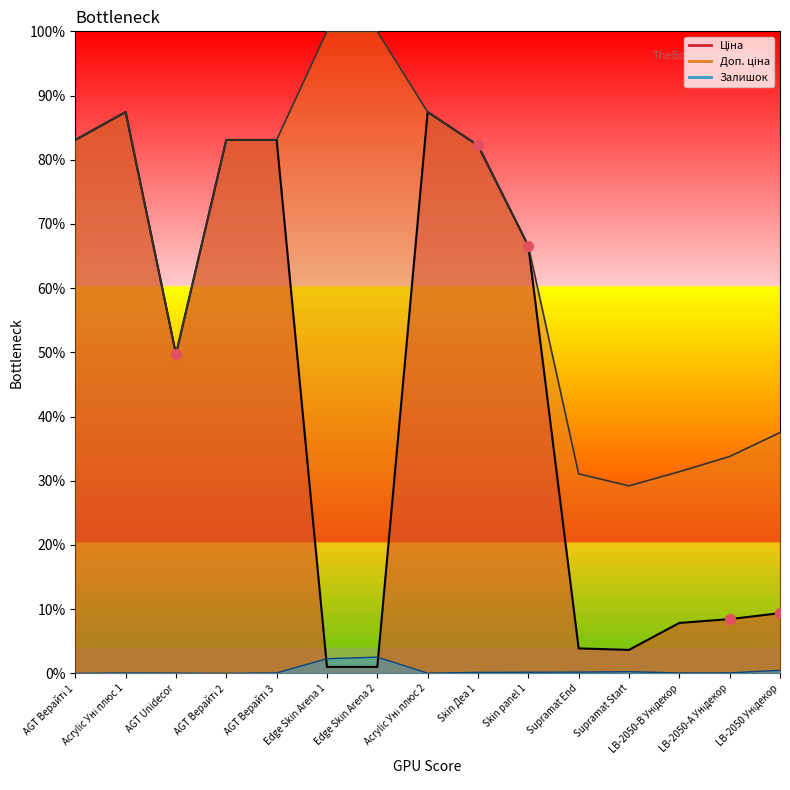

At which category is the sum across all series the highest?

Acrylic Уні плюс 1